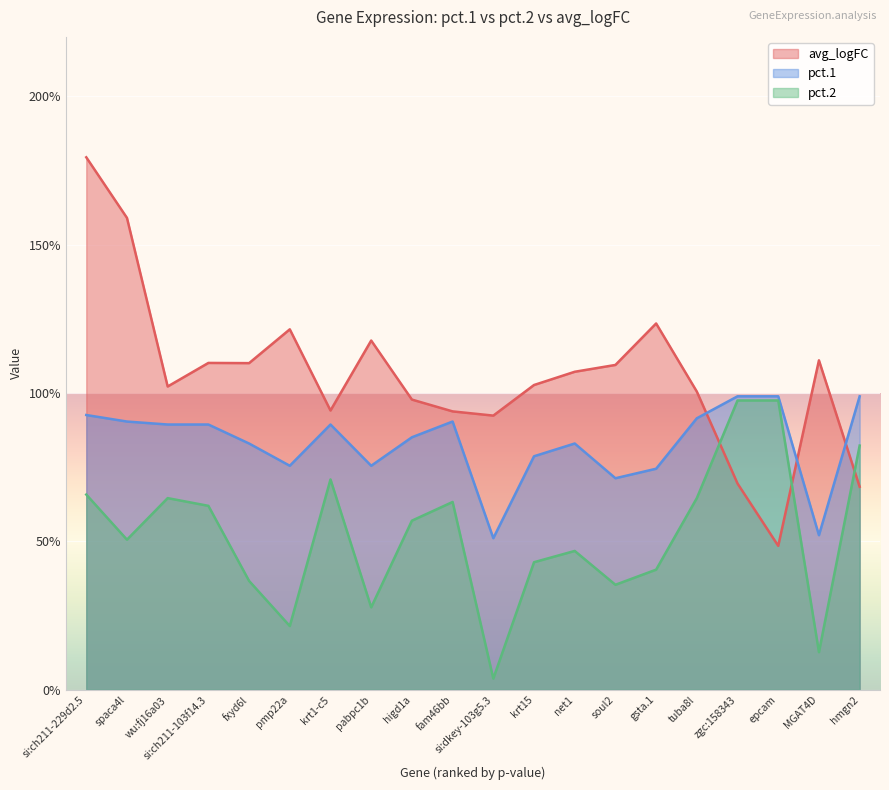

Reading left to right, list all the values displayed in this chart.

avg_logFC: 1.8	1.6	1.0	1.1	1.1	1.2	0.9	1.2	1.0	0.9	0.9	1.0	1.1	1.1	1.2	1.0	0.7	0.5	1.1	0.7
pct.1: 0.9	0.9	0.9	0.9	0.8	0.8	0.9	0.8	0.9	0.9	0.5	0.8	0.8	0.7	0.7	0.9	1.0	1.0	0.5	1.0
pct.2: 0.7	0.5	0.6	0.6	0.4	0.2	0.7	0.3	0.6	0.6	0.0	0.4	0.5	0.4	0.4	0.6	1.0	1.0	0.1	0.8